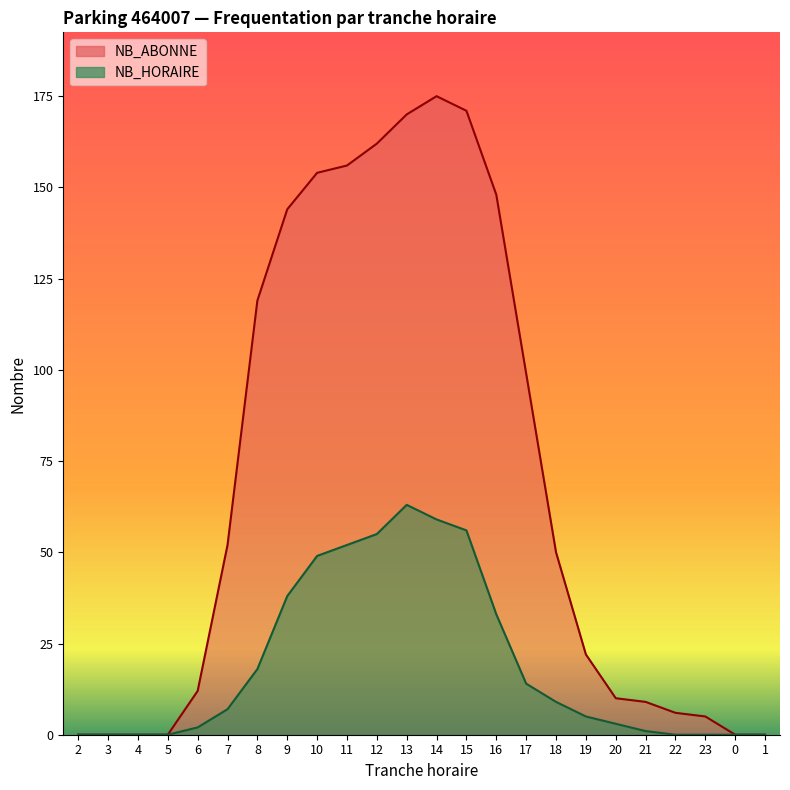

What are all the series names shown in the legend?

NB_ABONNE, NB_HORAIRE